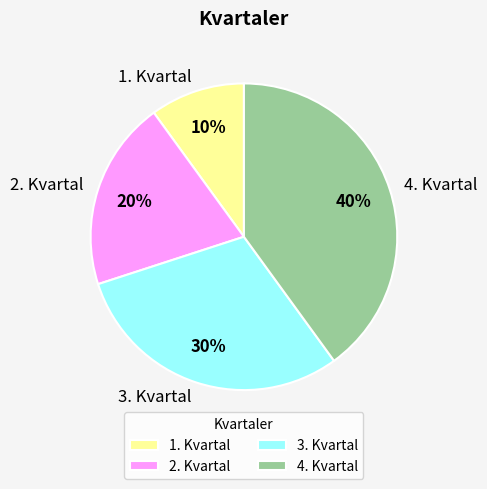

The 2. Kvartal slice represents 5% of the pie. True or false?

False